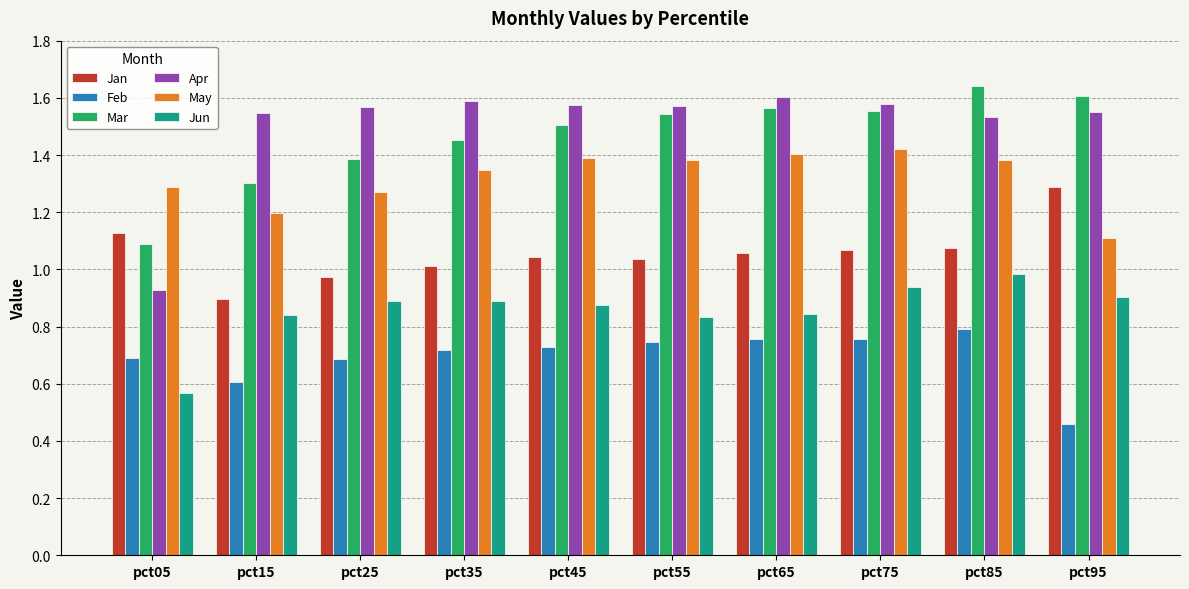

True or false: Feb has a value of 1.1 at pct05.

False